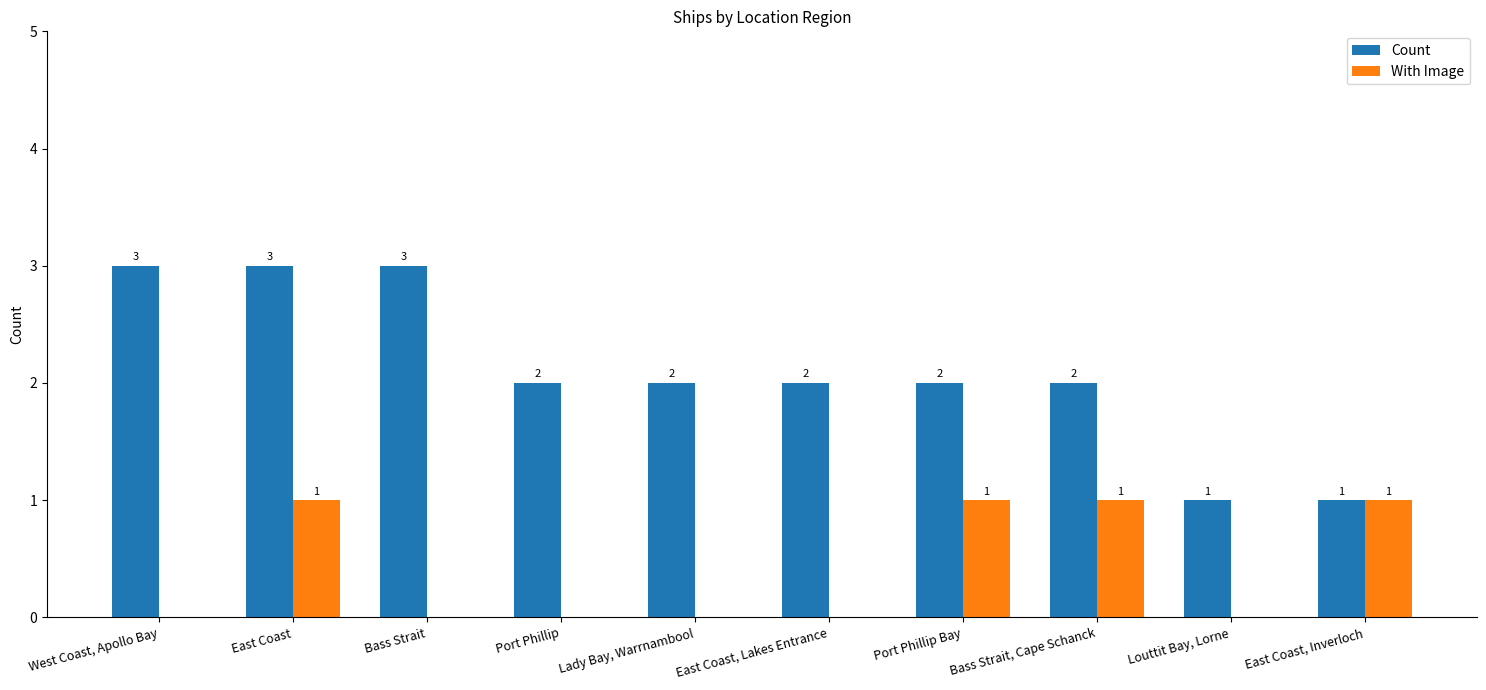

Is it true that With Image equals 0 at East Coast, Inverloch?

False